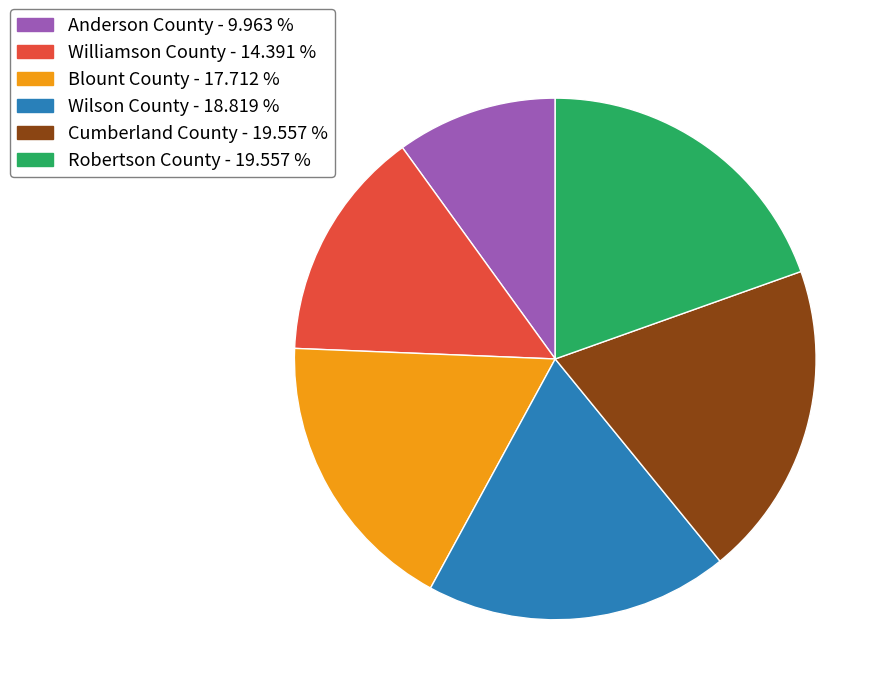

Count the number of slices in the pie.

6